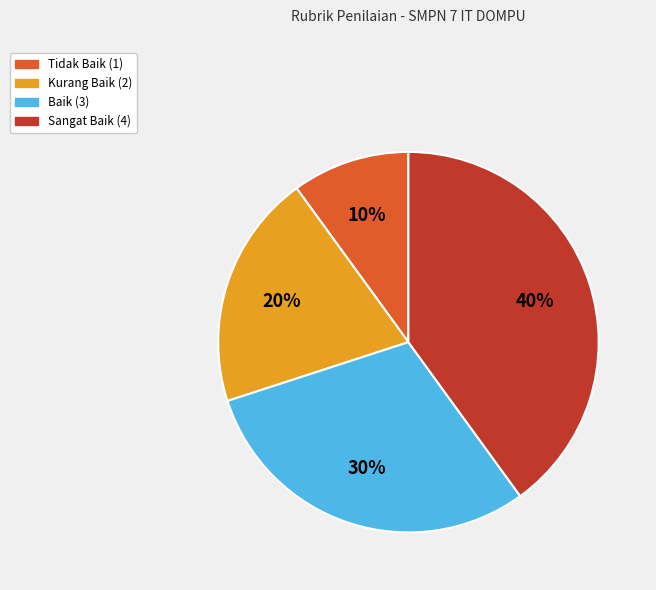

Is the sum of Kurang Baik (2) and Sangat Baik (4) greater than half?

Yes